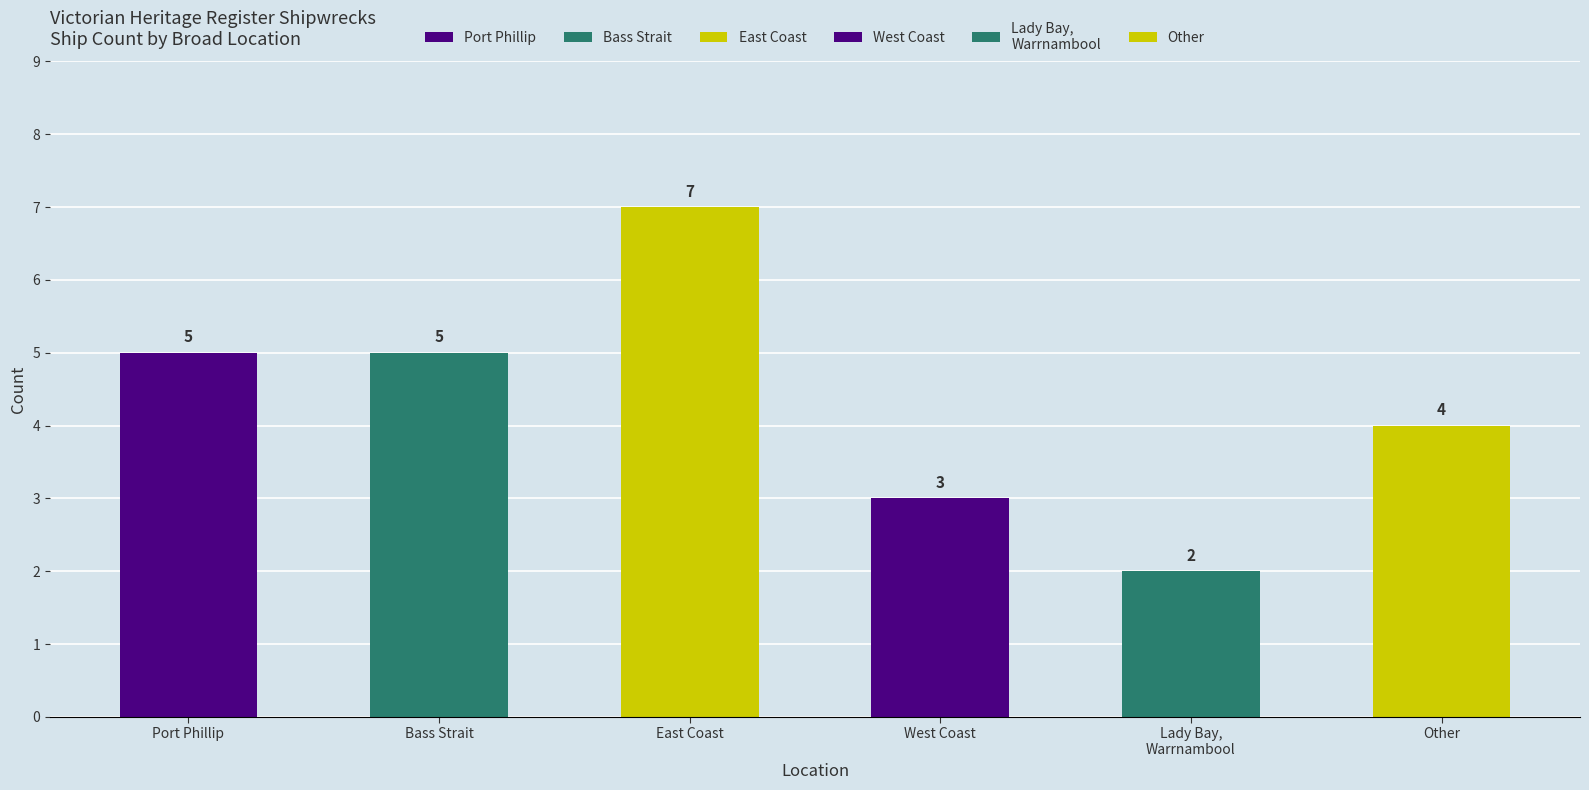

What is the change in value from Bass Strait to East Coast?

+2